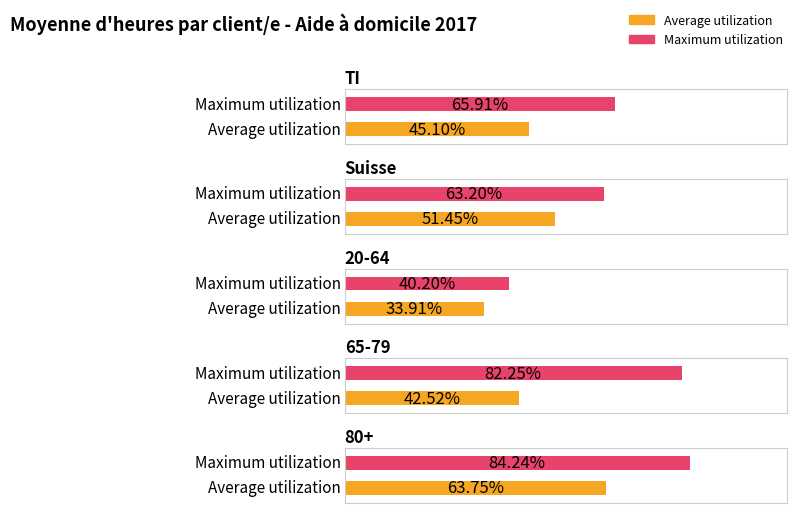

What is the difference between the Average utilization values at TI and 65-79?

2.6